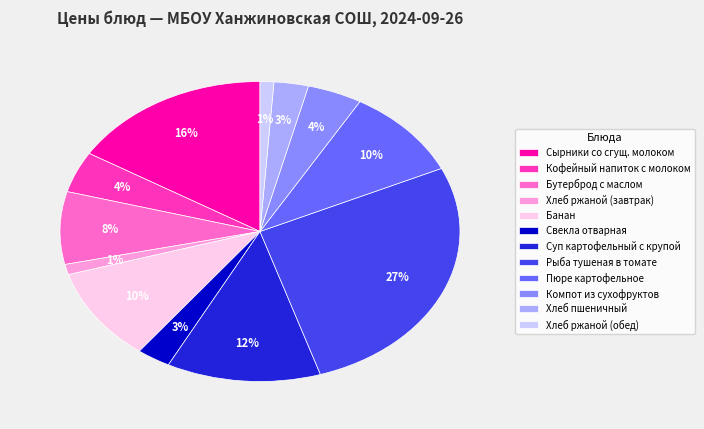

How many segments does this pie chart have?

12